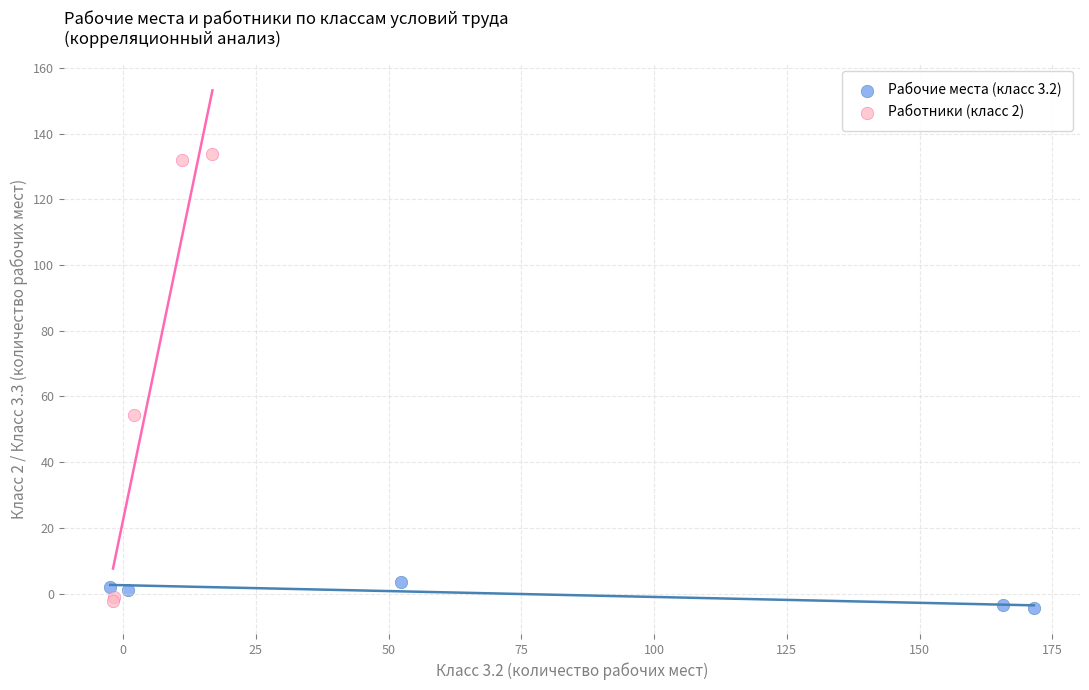

Which series has the largest Y range (max minus min)?

Работники (класс 2)